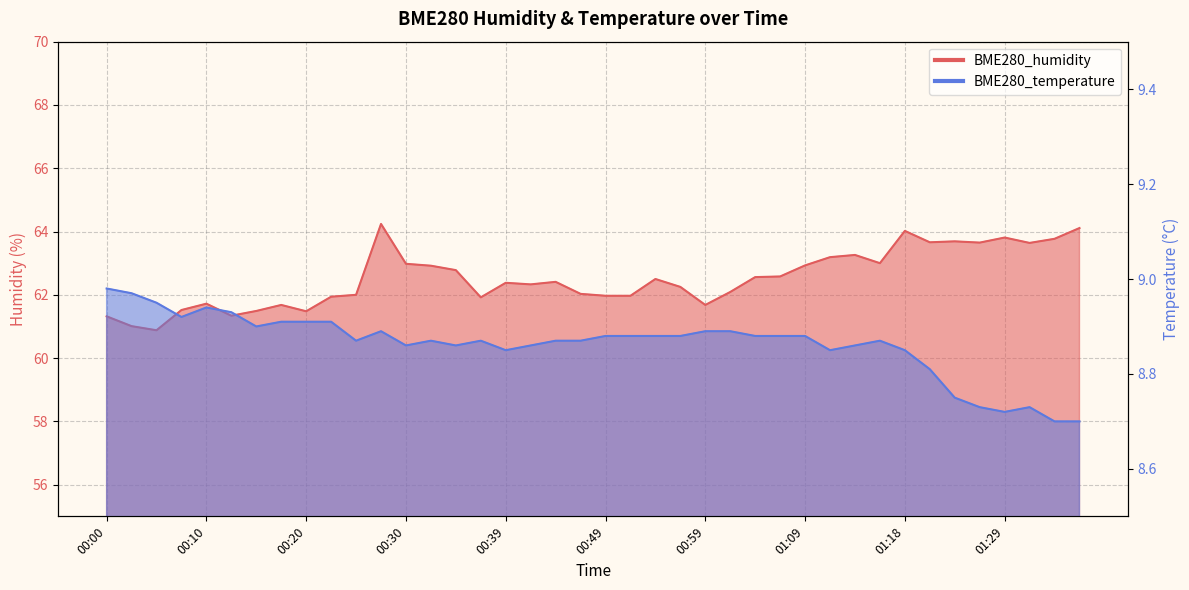

The value of BME280_humidity at 01:01 is 94.8. True or false?

False